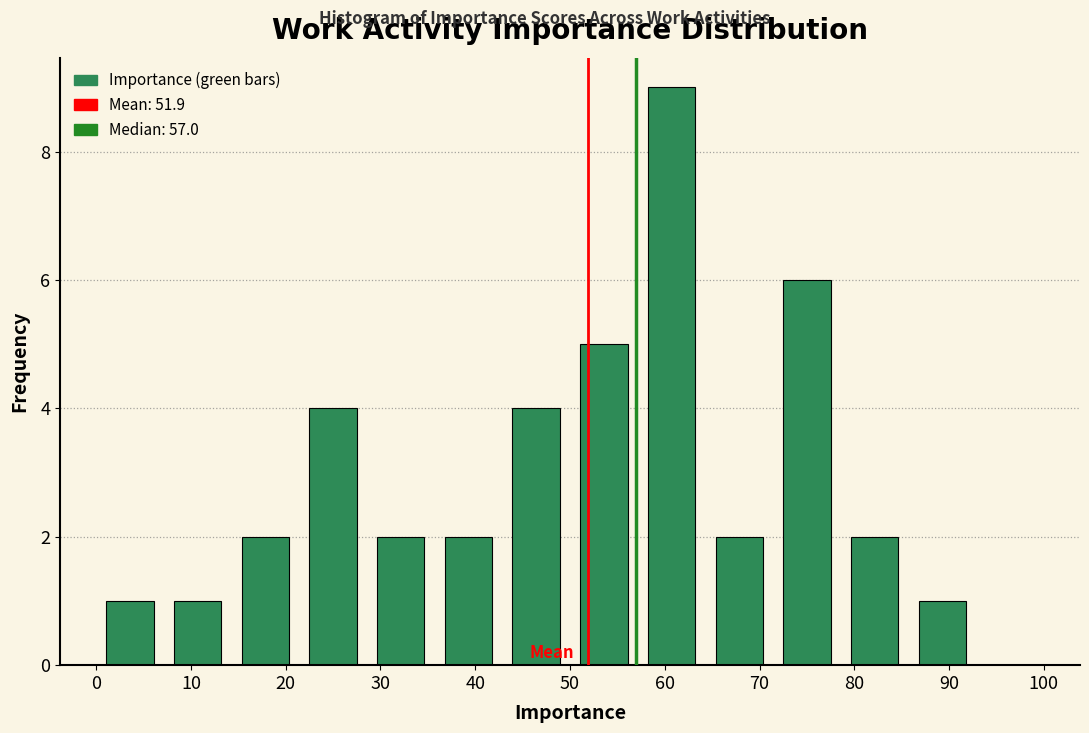

What is the height of the bar covering 50 to 57 on the x-axis? Neither the bar edges nor the heights are printed on the chart, so give them approximately, as read against the axes.

5